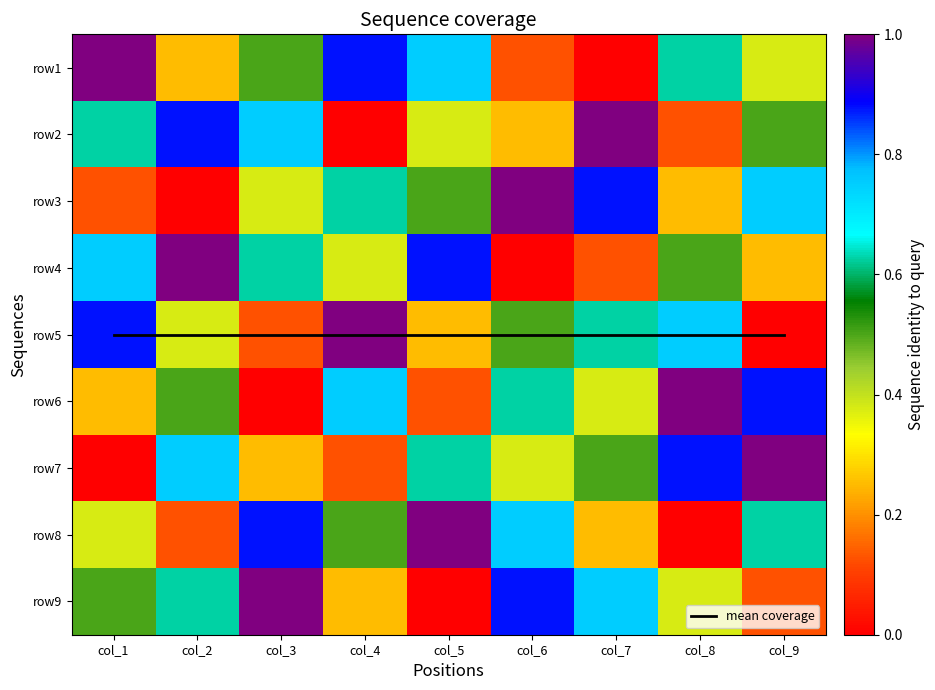

Count the number of data series in this chart.

10